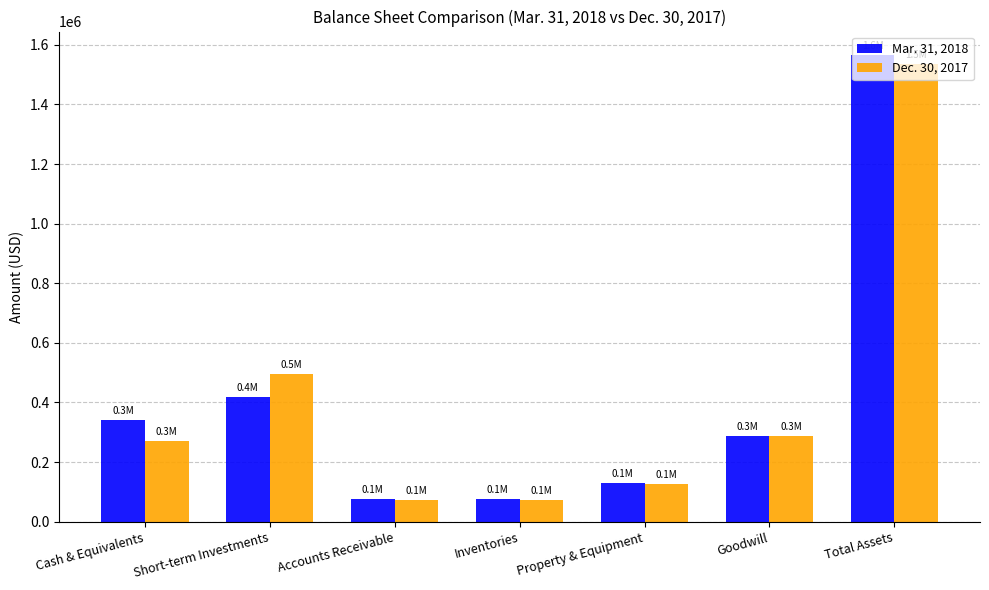

What is the label of the 1st bar from the right?

Total Assets